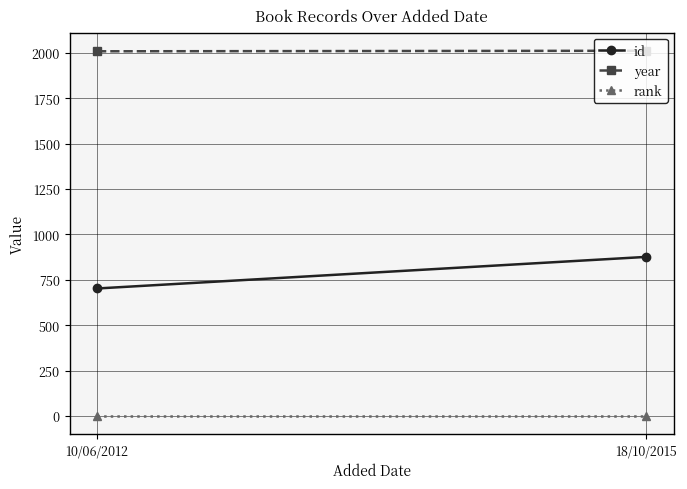

Is the value of id at 18/10/2015 greater than the value of rank at 18/10/2015?

Yes